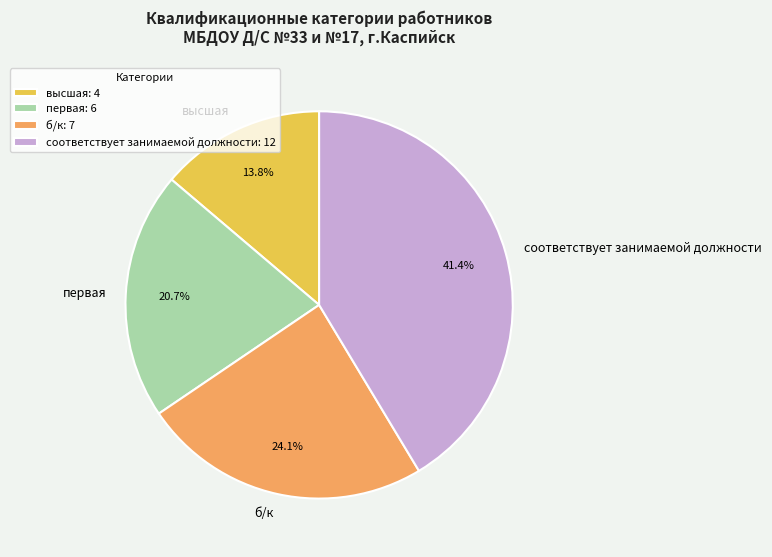

Is there any slice that represents more than half of the pie?

No